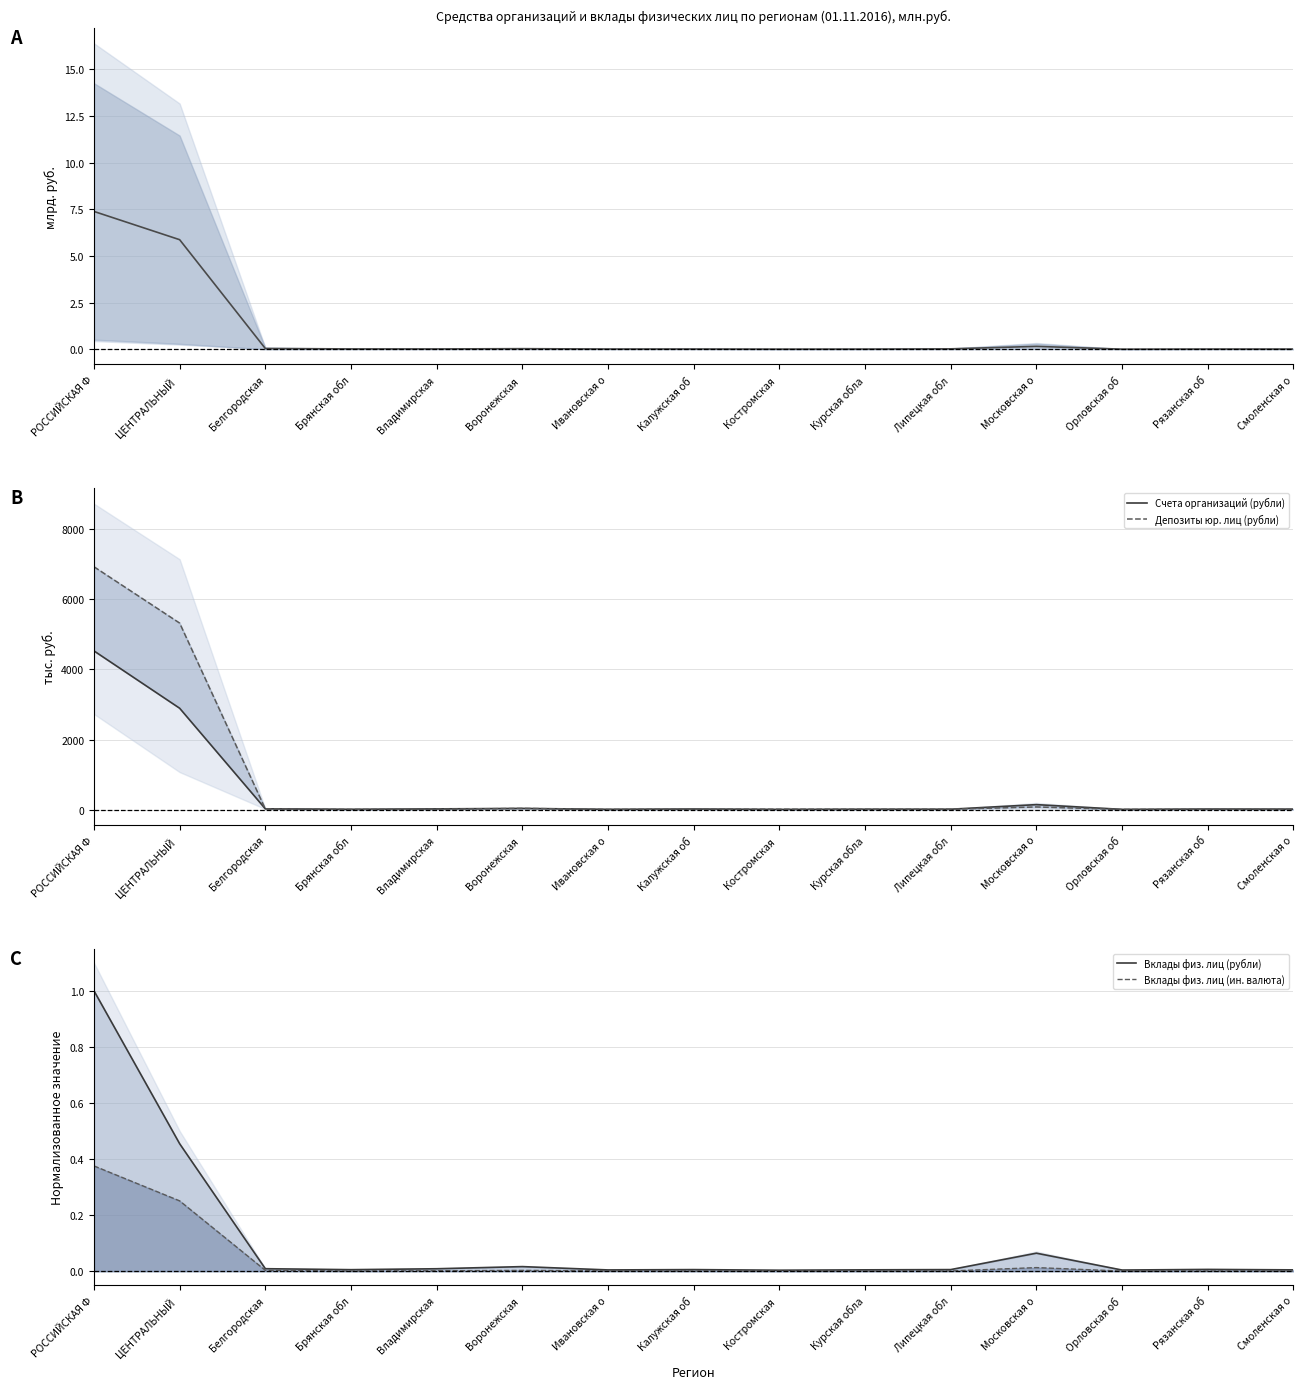

How many categories are shown in the chart?

15